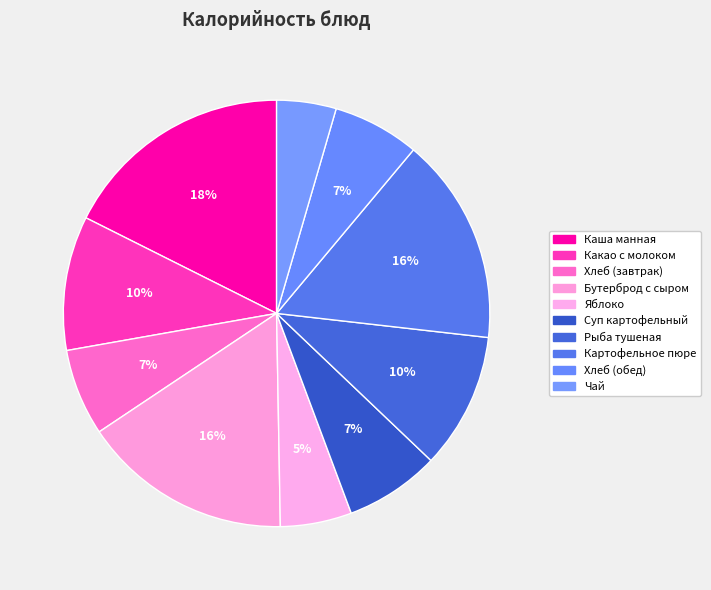

How many slices are in this pie chart?

10